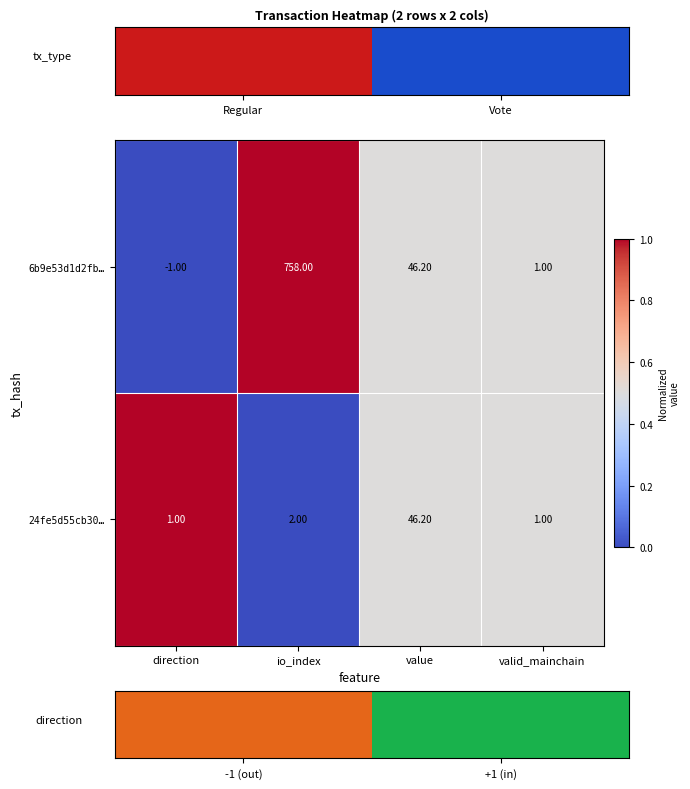

How many data points does each series have?

4